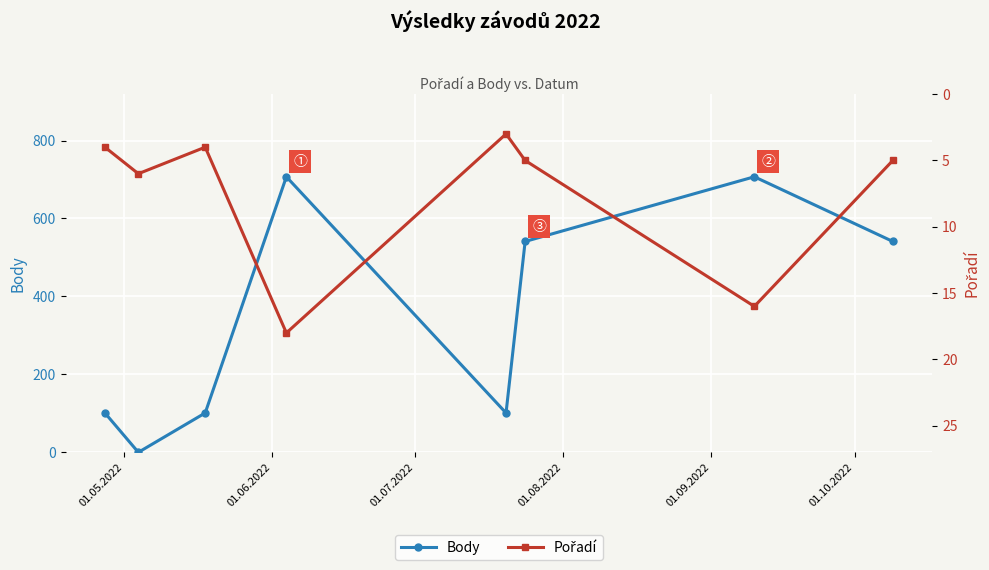

How many interior local valleys does the Body series have?

2